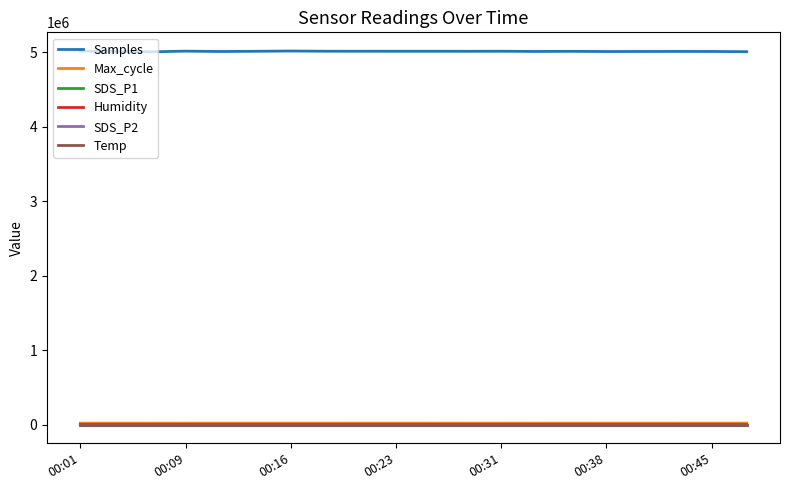

Which series has the largest total across all categories?

Samples